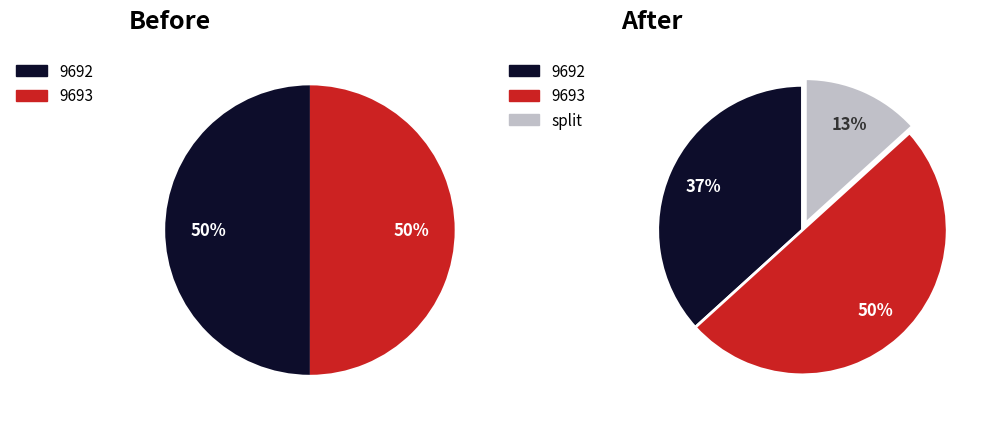

True or false: 9692 accounts for 40% of the total.

False